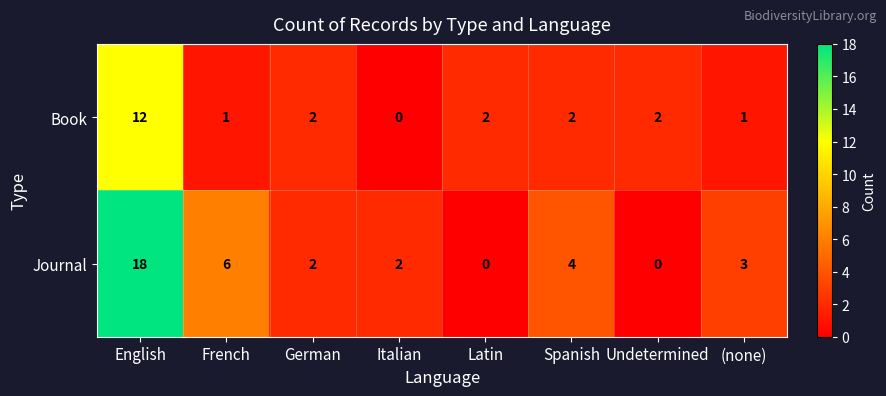

Which series changed the most between German and Spanish?

Journal